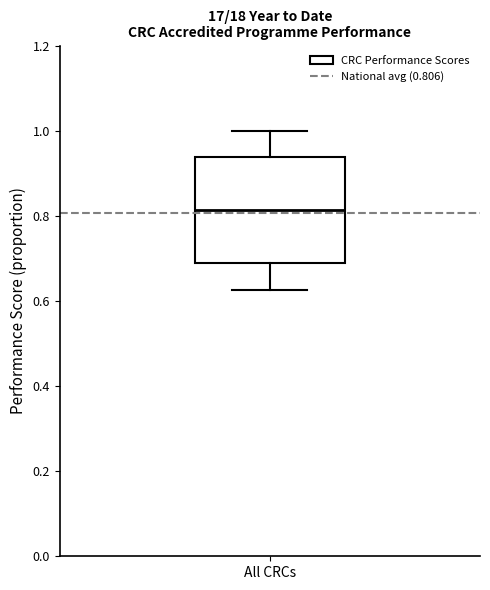

Read this box plot against the y-axis: the position of the median line, the range covered by the box, and the ends of both whiskers. The values are not printed on the chart, so give them approximately, as read against the axis.

median 0.82, box 0.68 to 0.94, whiskers 0.62 to 1.00